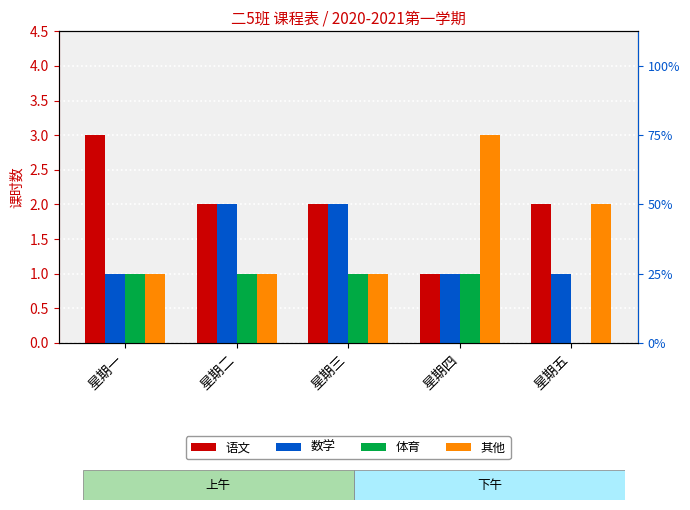

At which label does 数学 reach its minimum?

星期一